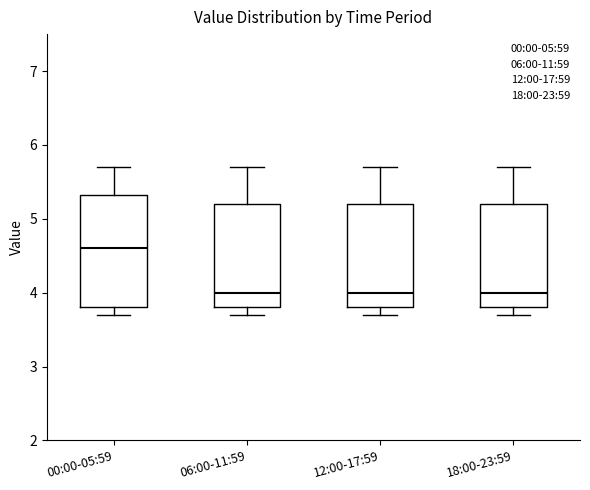

Which box is the tallest, from its lower edge to its upper edge?

00:00-05:59